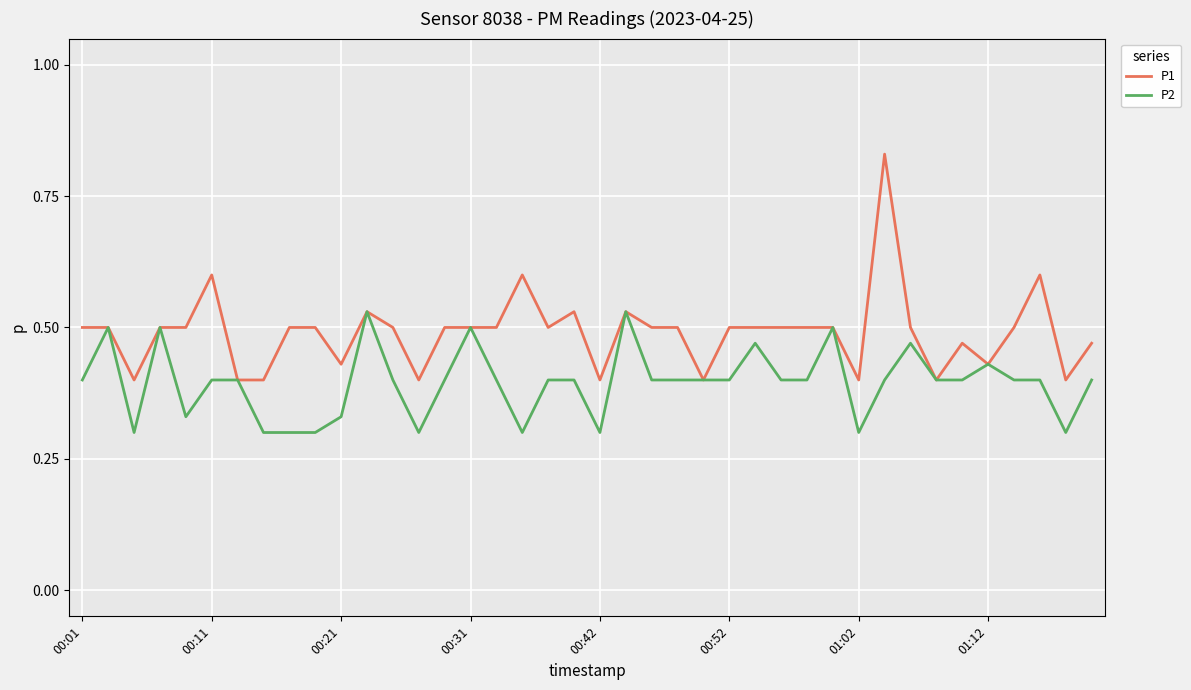

How many lines are shown in the chart?

2